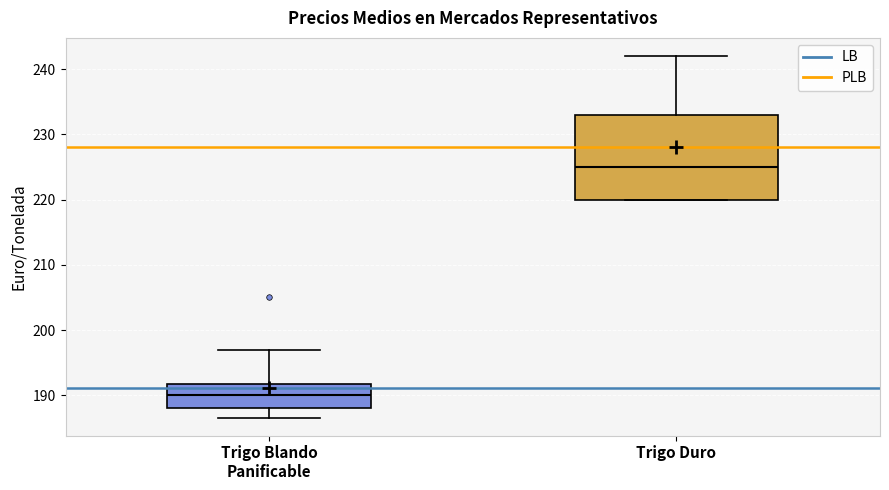

Which box is the tallest, from its lower edge to its upper edge?

Trigo Duro